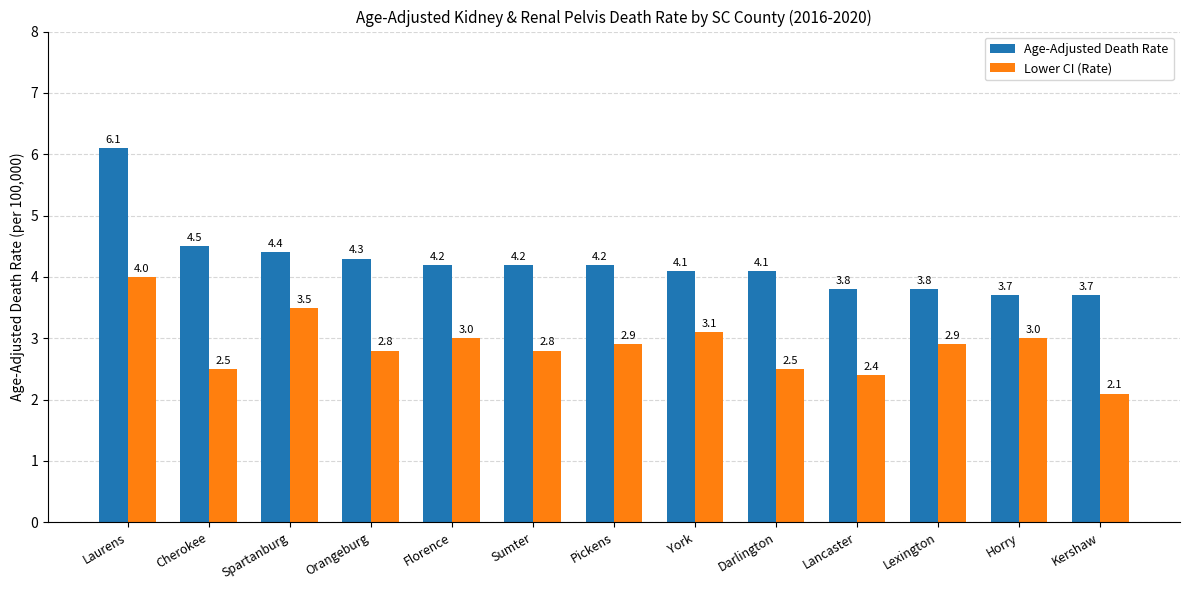

Rank the series by their average value, from highest to lowest.

Age-Adjusted Death Rate, Lower CI (Rate)